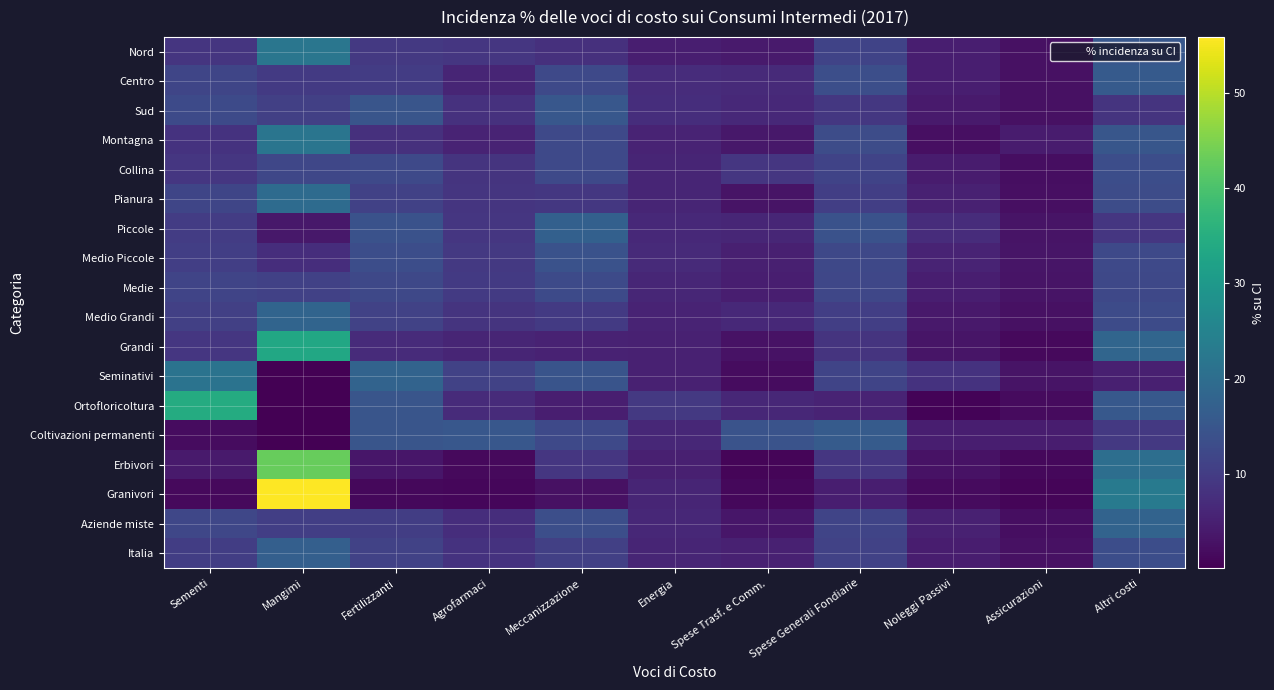

What is the total value across all series at Sementi?

199.2